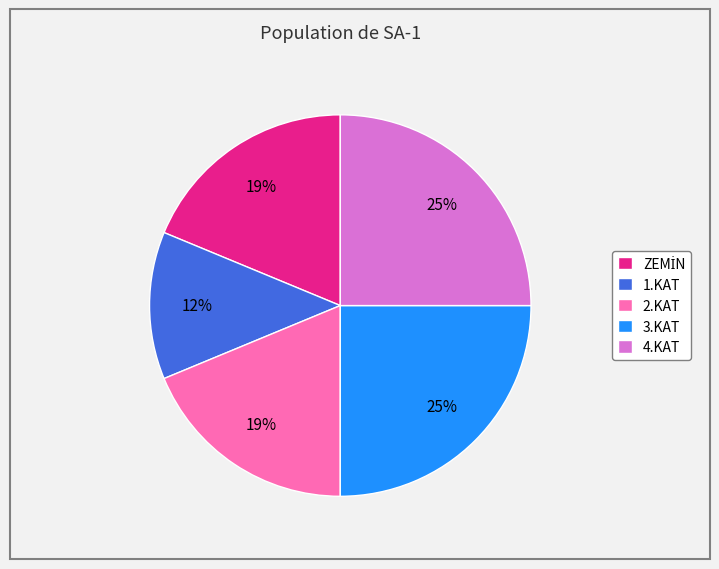

To the nearest percent, what is the average slice percentage?

20%